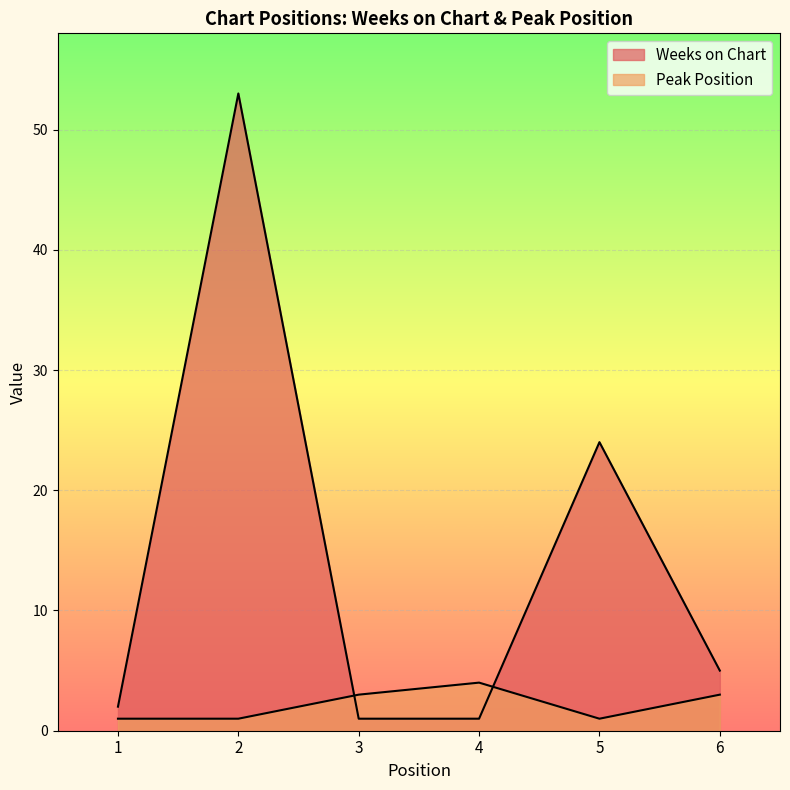

What is the difference between the second highest and minimum values in the Weeks on Chart series?

23